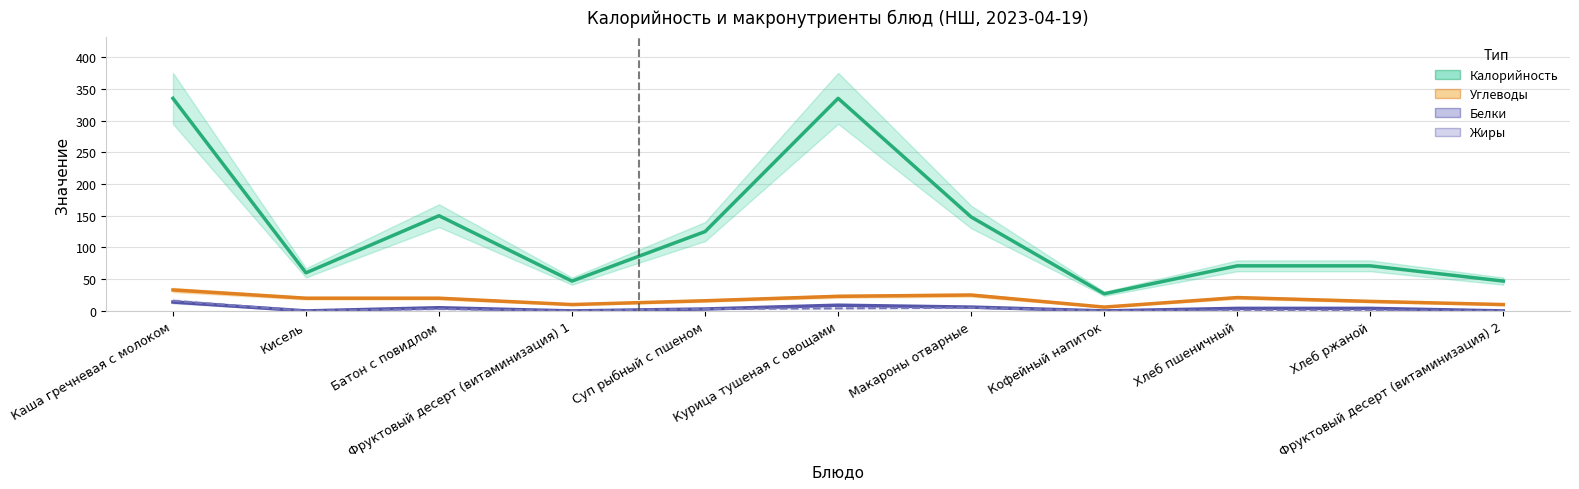

True or false: Калорийность and Углеводы intersect in this chart.

False